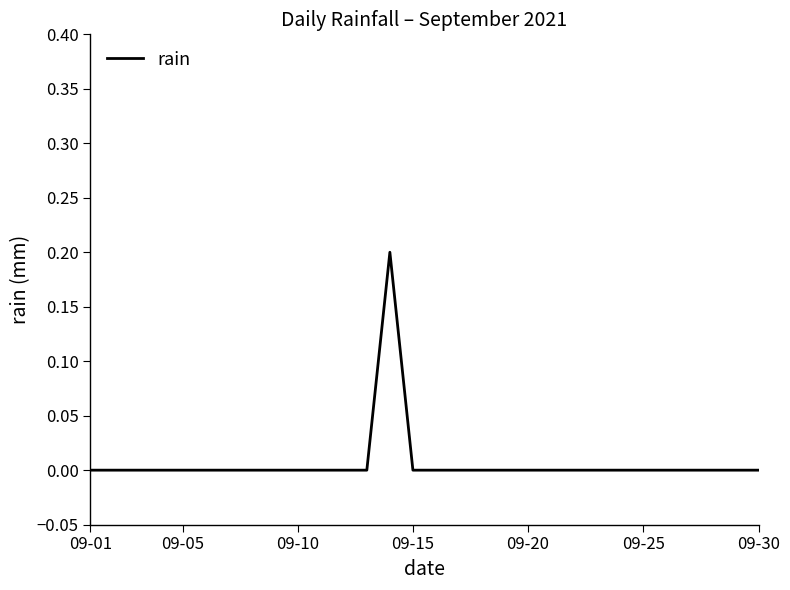

How many values are between 0 and 1?

30